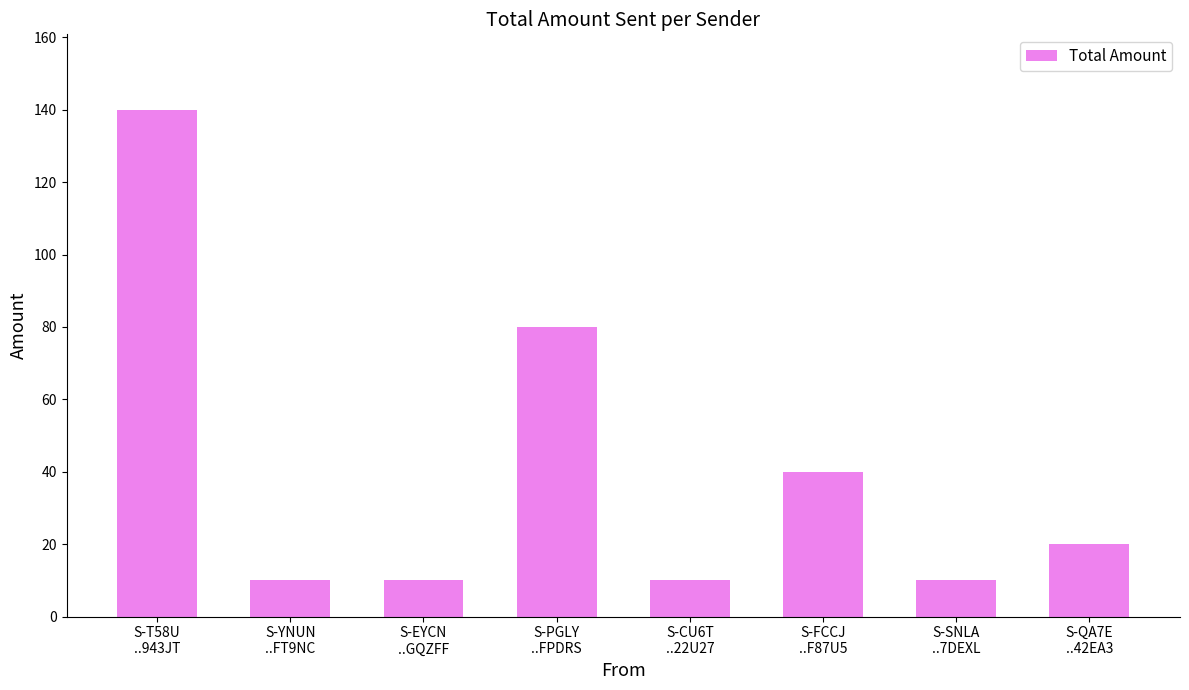

What is the change in value from S-EYCN
..GQZFF to S-QA7E
..42EA3?

+10.0